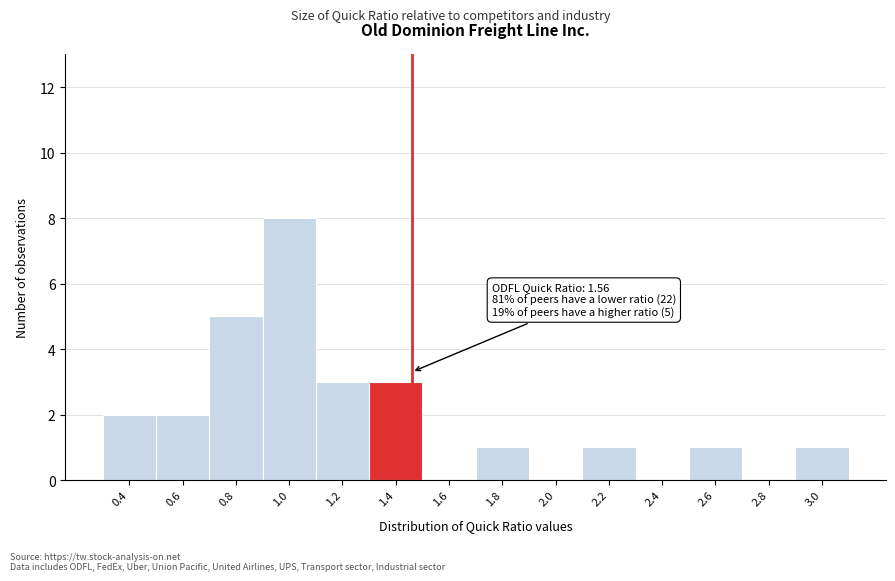

Reading left to right, extract all data points from this chart.

0.4=2	0.6=2	0.8=5	1.0=8	1.2=3	1.4=3	1.6=0	1.8=1	2.0=0	2.2=1	2.4=0	2.6=1	2.8=0	3.0=1